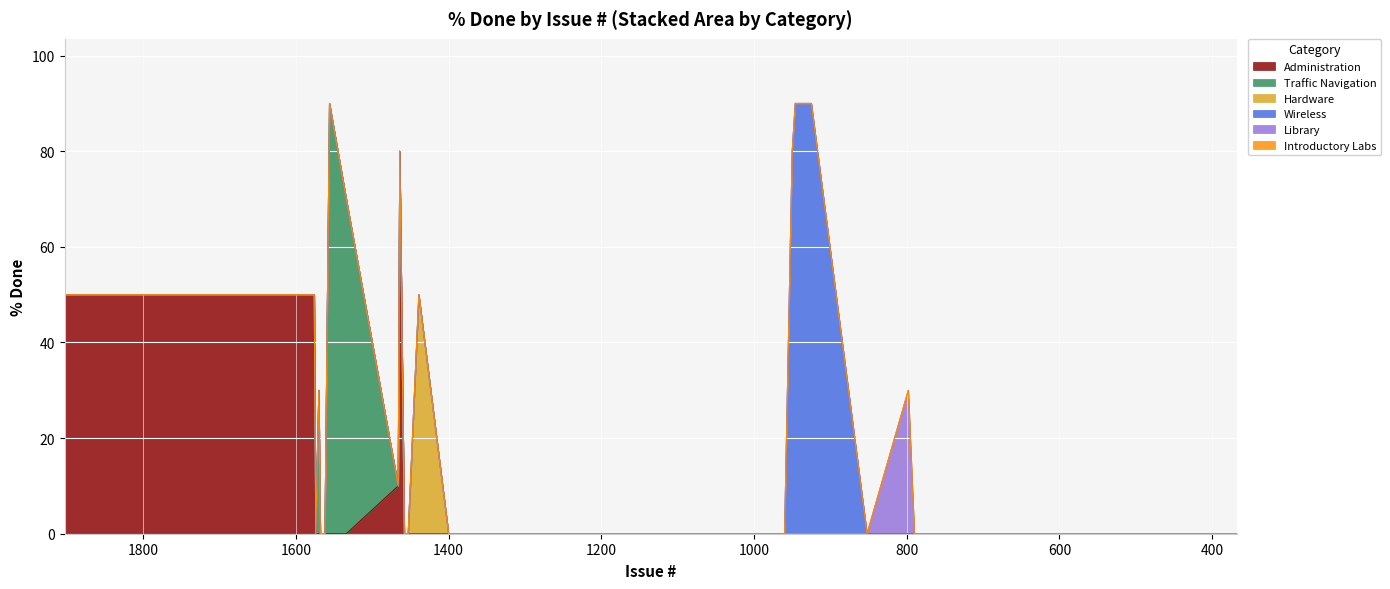

What is the difference between the maximum and minimum values in the Administration series?

80